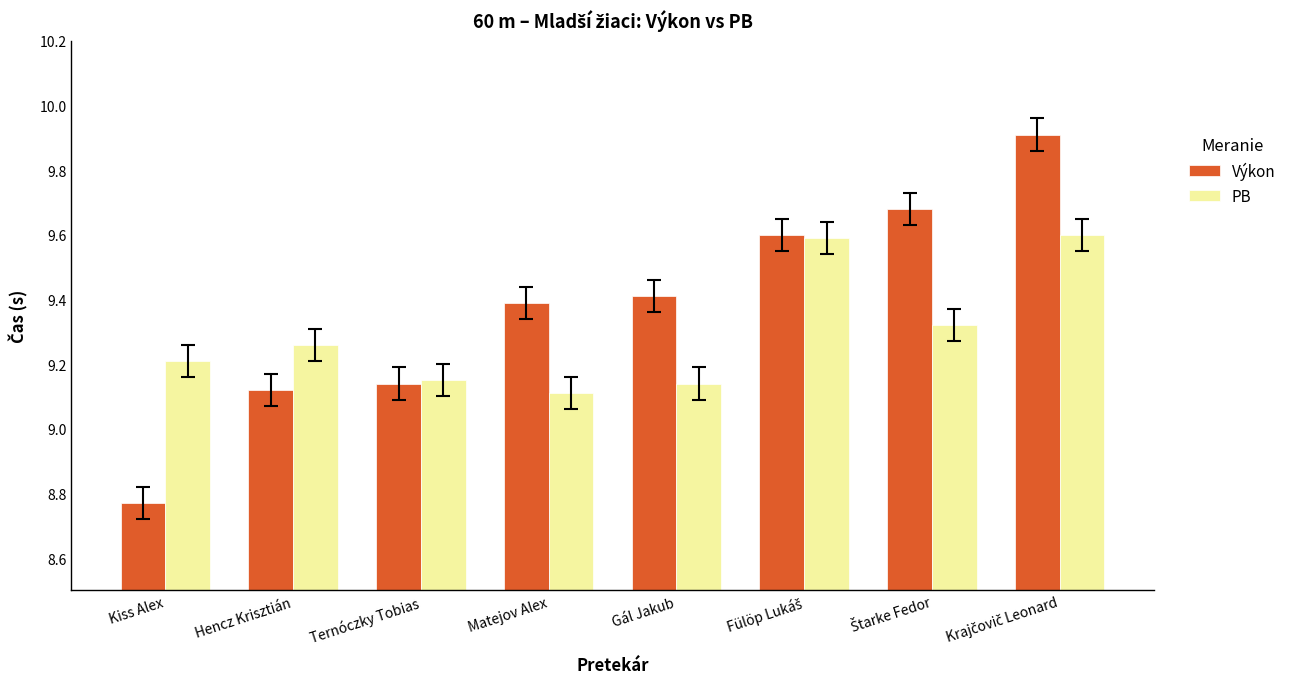

Rank the series by their average value, from highest to lowest.

Výkon, PB